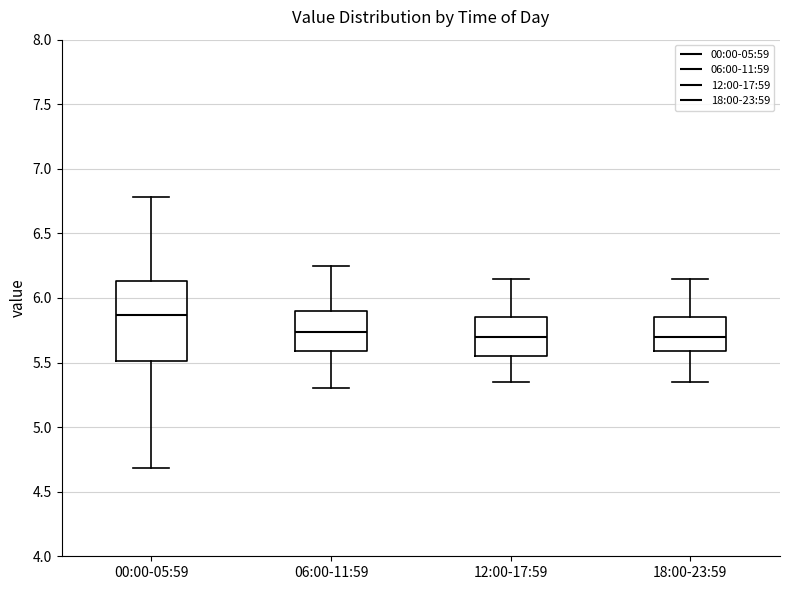

Reading left to right, read every box against the y-axis: the position of its median line, the range the box covers, and the ends of its whiskers. The values are not printed on the chart, so give them approximately, as read against the axis.

00:00-05:59: median 5.85, box 5.50 to 6.15, whiskers 4.70 to 6.80
06:00-11:59: median 5.75, box 5.60 to 5.90, whiskers 5.30 to 6.25
12:00-17:59: median 5.70, box 5.55 to 5.85, whiskers 5.35 to 6.15
18:00-23:59: median 5.70, box 5.60 to 5.85, whiskers 5.35 to 6.15